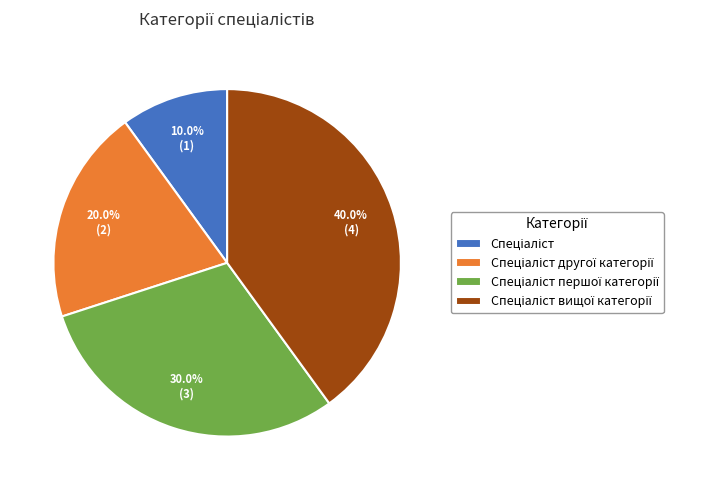

Is there a majority slice in this chart?

No